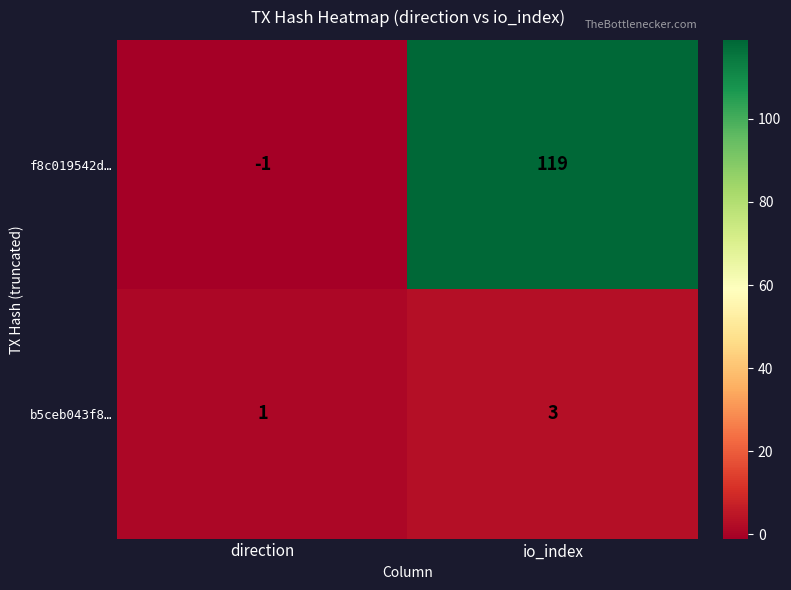

What is the difference between the highest and lowest values at io_index?

116